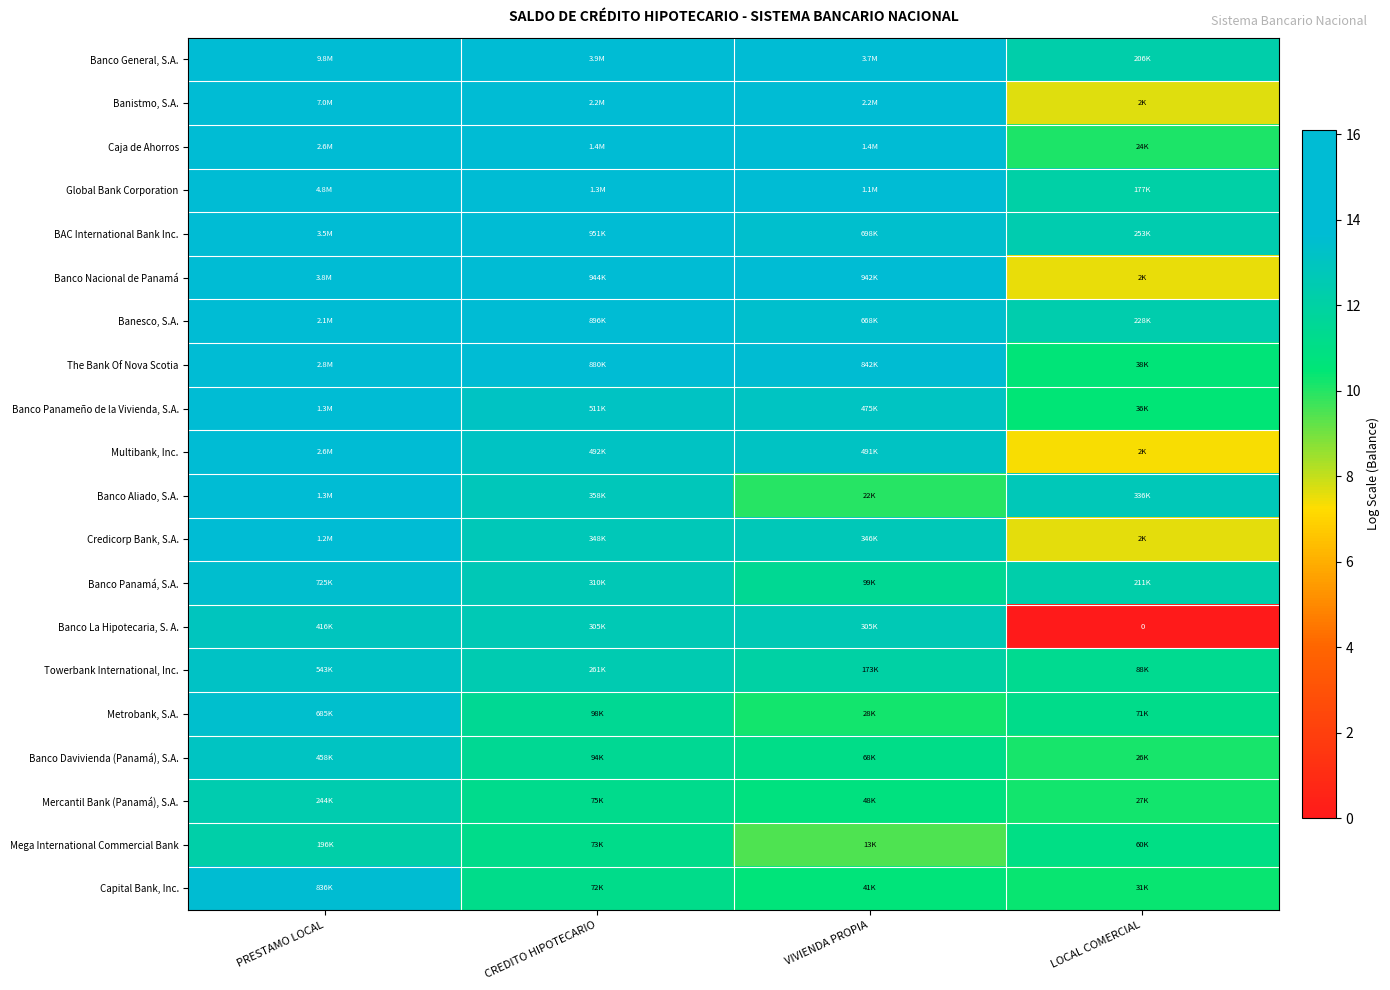

Which has a higher value, LOCAL COMERCIAL or CREDITO HIPOTECARIO?

CREDITO HIPOTECARIO